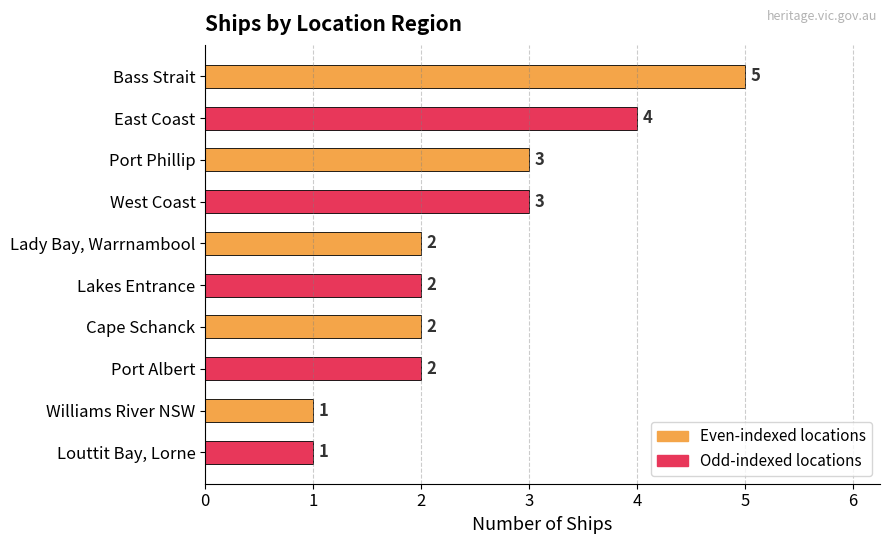

Reading bottom to top, transcribe all the data shown in this chart.

1	1	2	2	2	2	3	3	4	5